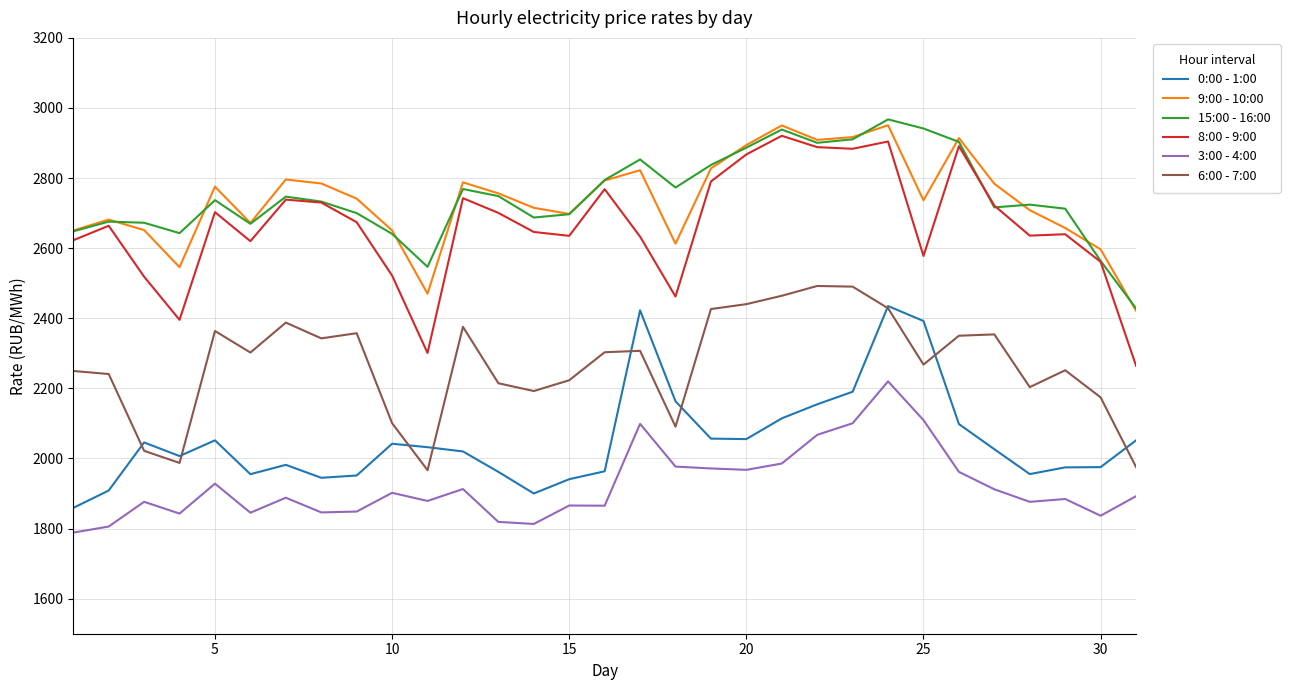

What is the minimum value for 15:00 - 16:00?

2428.2